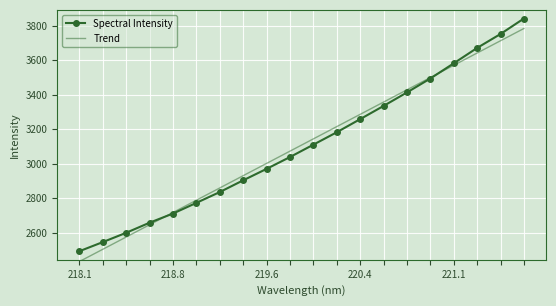

What is the maximum value shown in the chart?

3841.1